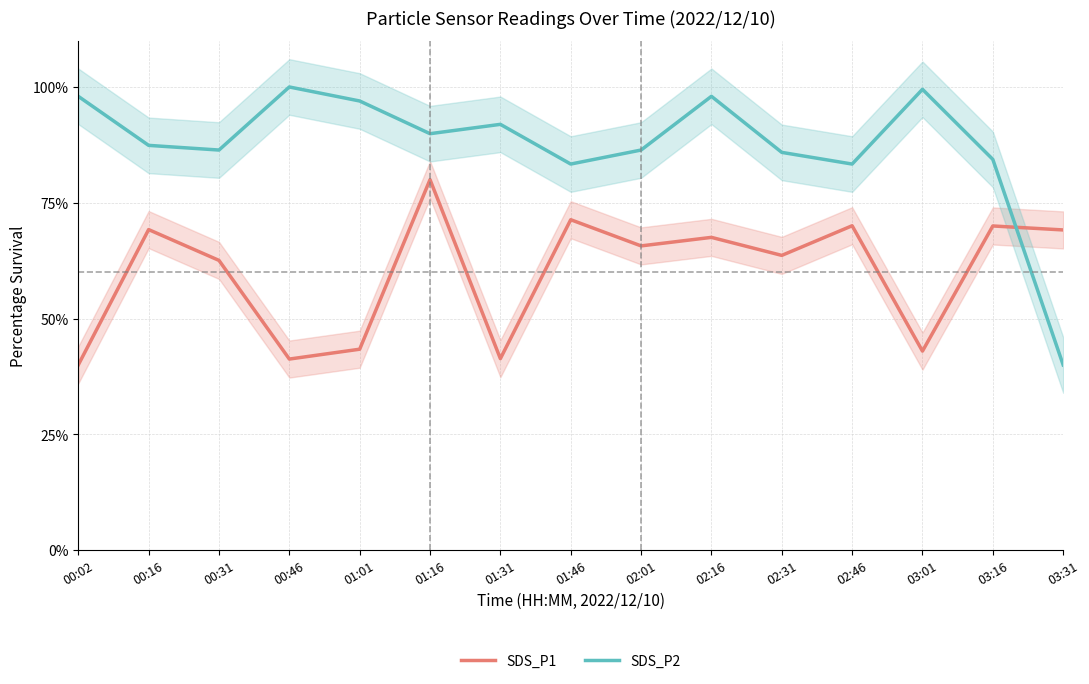

What is the difference between the SDS_P2 values at 01:31 and 02:31?

6.1